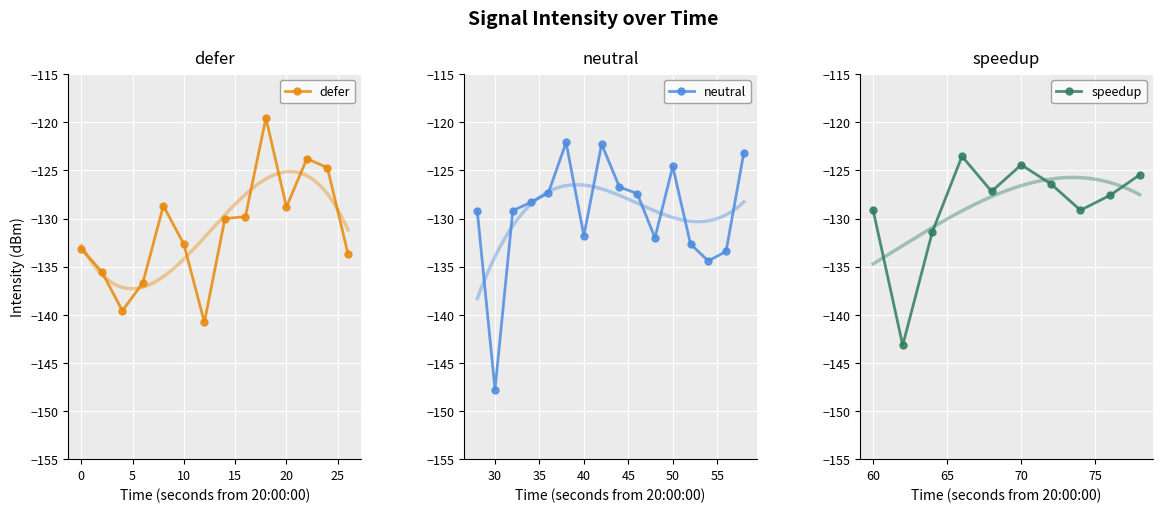

The value of defer at 10 is -132.7. True or false?

True